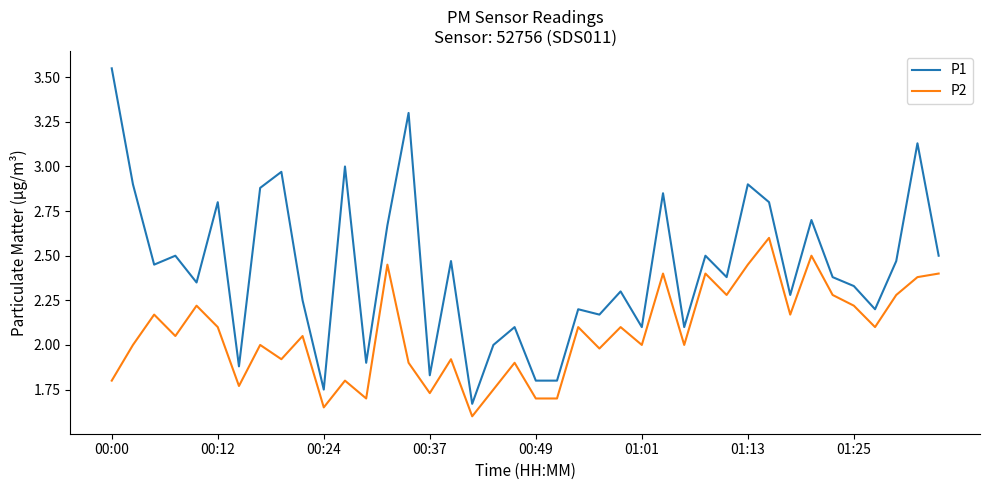

True or false: P2 and P1 cross at least once.

False